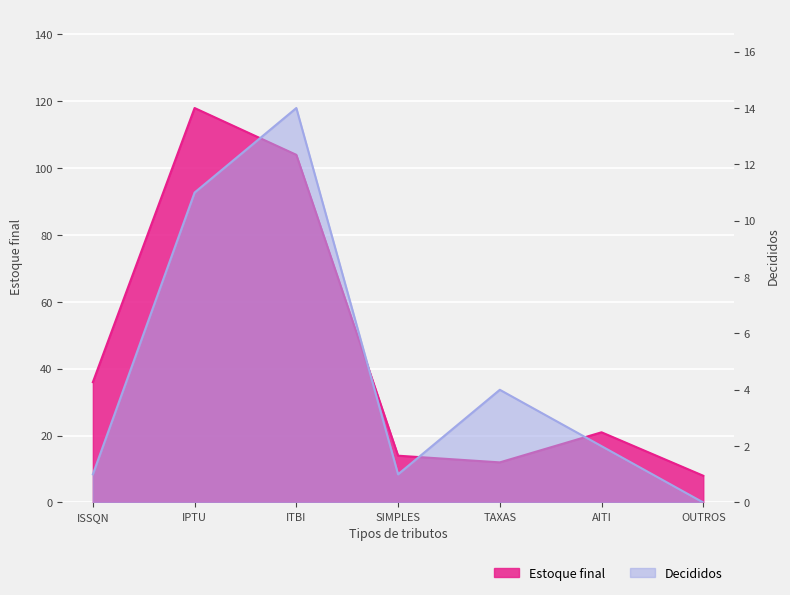

Reading right to left, transcribe all the data shown in this chart.

Estoque final: OUTROS=8	AITI=21	TAXAS=12	SIMPLES=14	ITBI=104	IPTU=118	ISSQN=36
Decididos: OUTROS=0	AITI=2	TAXAS=4	SIMPLES=1	ITBI=14	IPTU=11	ISSQN=1